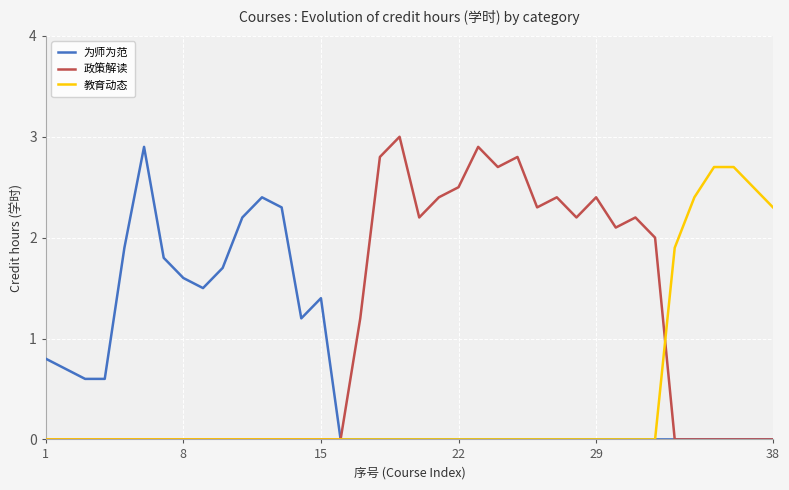

Which series has the largest total across all categories?

政策解读